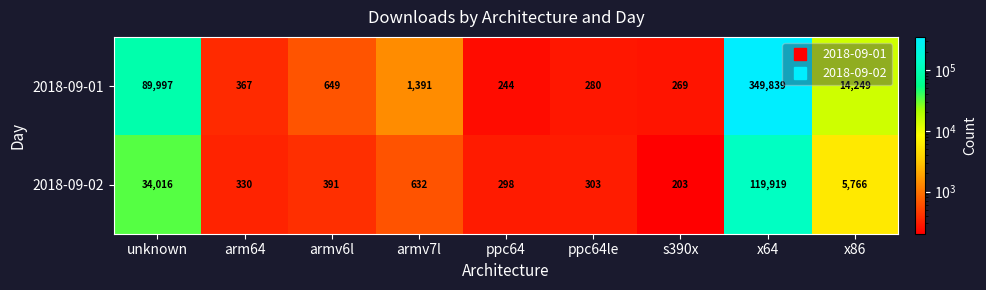

True or false: 2018-09-02 has a value of 632 at armv7l.

True